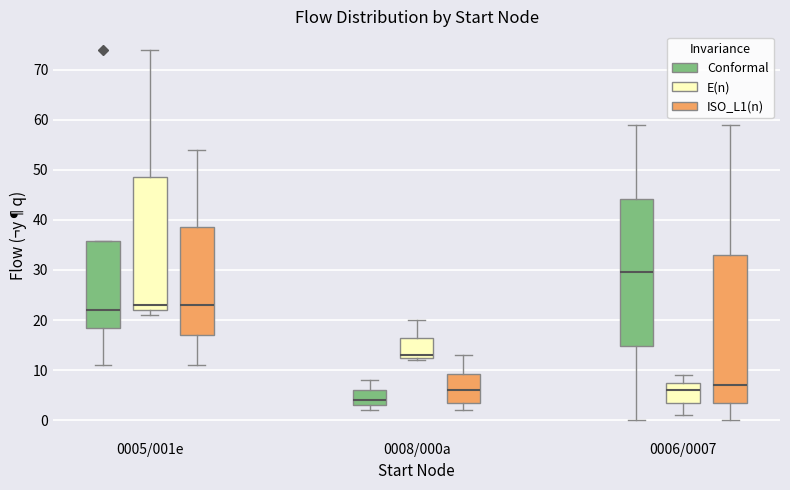

Reading left to right, transcribe this box plot: for each box, give where its median line is, the range the box spans, and where its two whiskers end, as read against the y-axis. The values are not printed on the chart, so give them approximately, as read against the axis.

0005/001e (Conformal): median 22, box 19 to 36, whiskers 11 to 36
0005/001e (E(n)): median 23, box 22 to 49, whiskers 21 to 74
0005/001e (ISO_L1(n)): median 23, box 17 to 39, whiskers 11 to 54
0008/000a (Conformal): median 4, box 3 to 6, whiskers 2 to 8
0008/000a (E(n)): median 13 (just above the box's lower edge), box 13 to 17, whiskers 12 to 20
0008/000a (ISO_L1(n)): median 6, box 4 to 9, whiskers 2 to 13
0006/0007 (Conformal): median 30, box 15 to 44, whiskers 0 to 59
0006/0007 (E(n)): median 6, box 4 to 8, whiskers 1 to 9
0006/0007 (ISO_L1(n)): median 7, box 4 to 33, whiskers 0 to 59